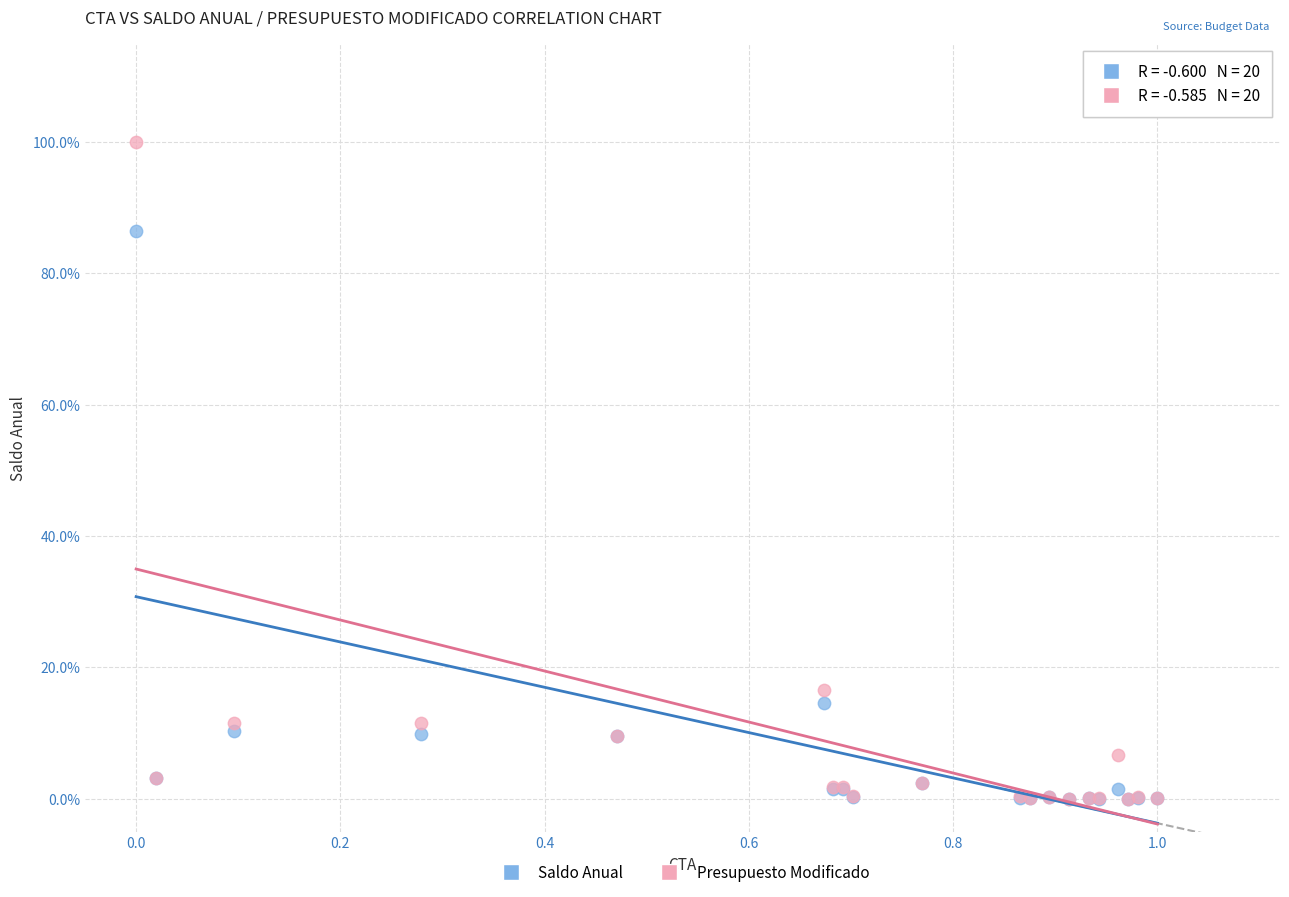

What are all the series names shown in the legend?

Saldo Anual, Presupuesto Modificado